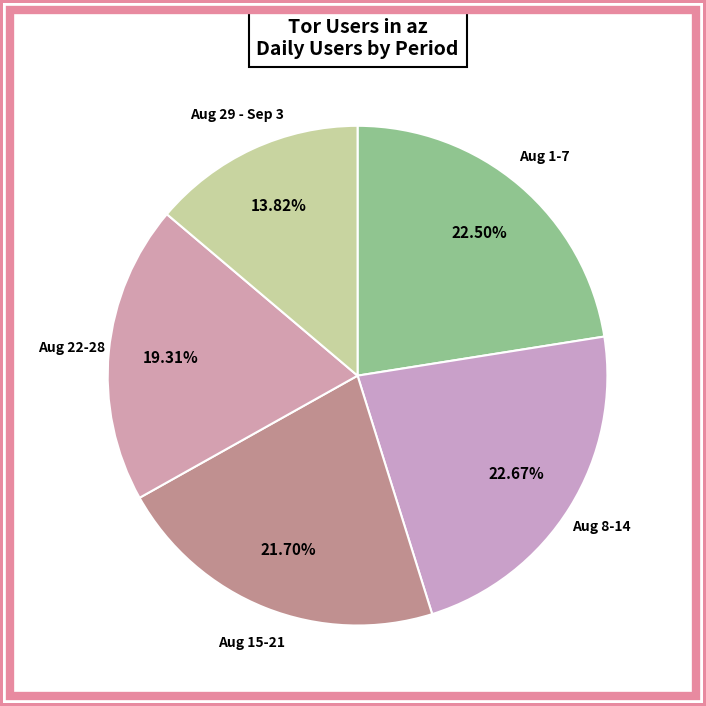

Is there any slice that represents more than half of the pie?

No